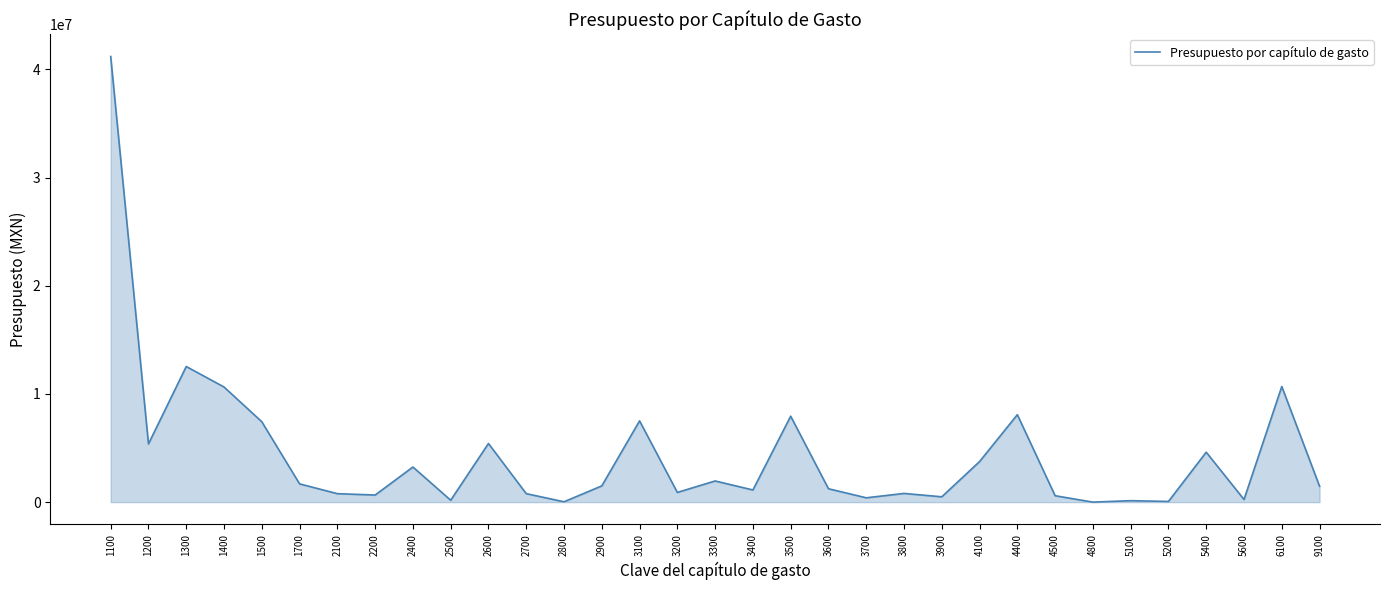

What is the maximum value shown in the chart?

41187119.4